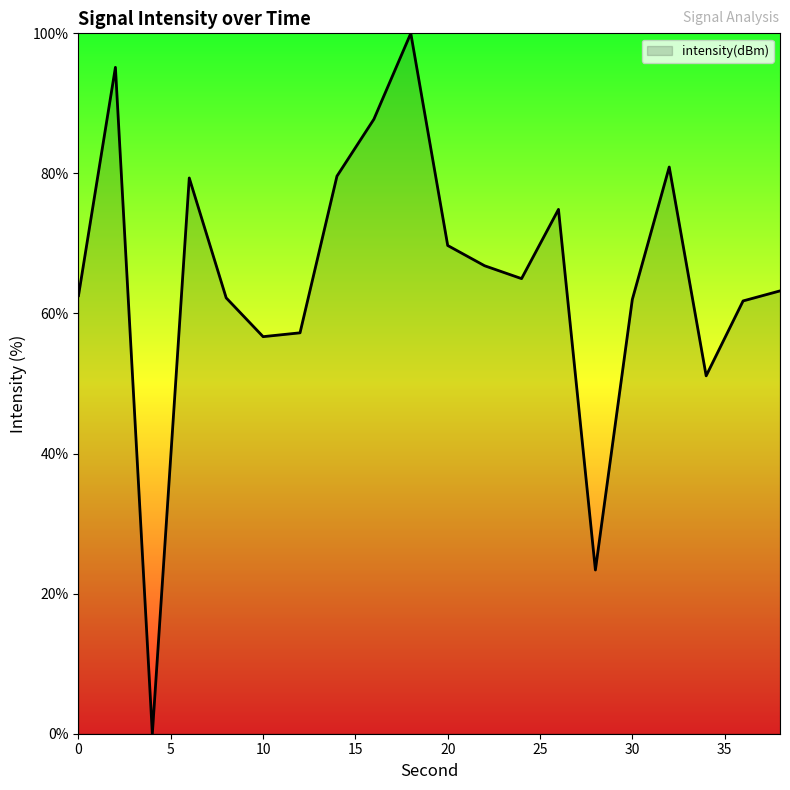

What is the difference between the maximum and minimum values?

100.0